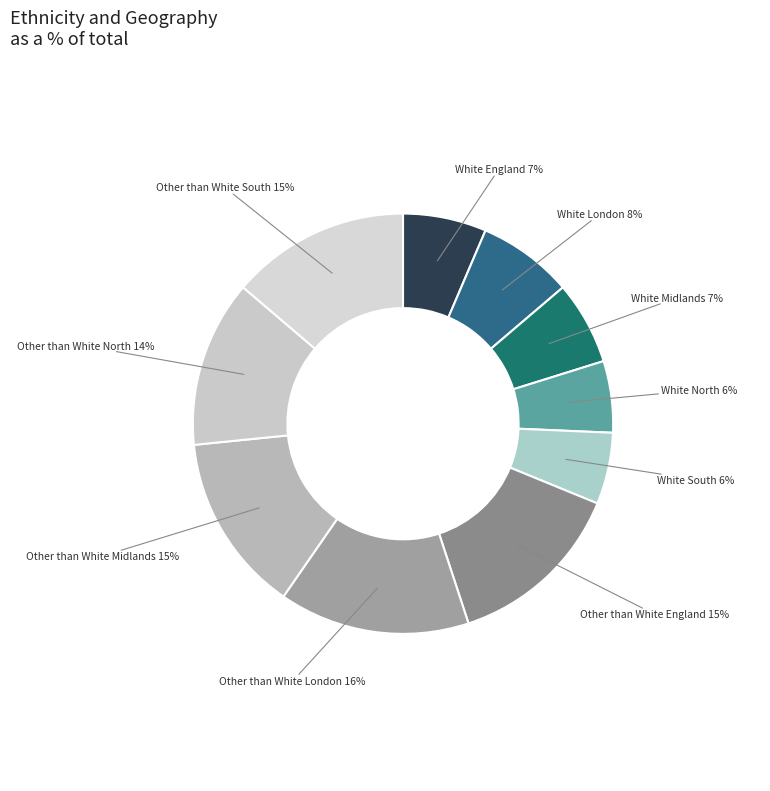

Which category has the biggest portion of the pie?

Other than White London